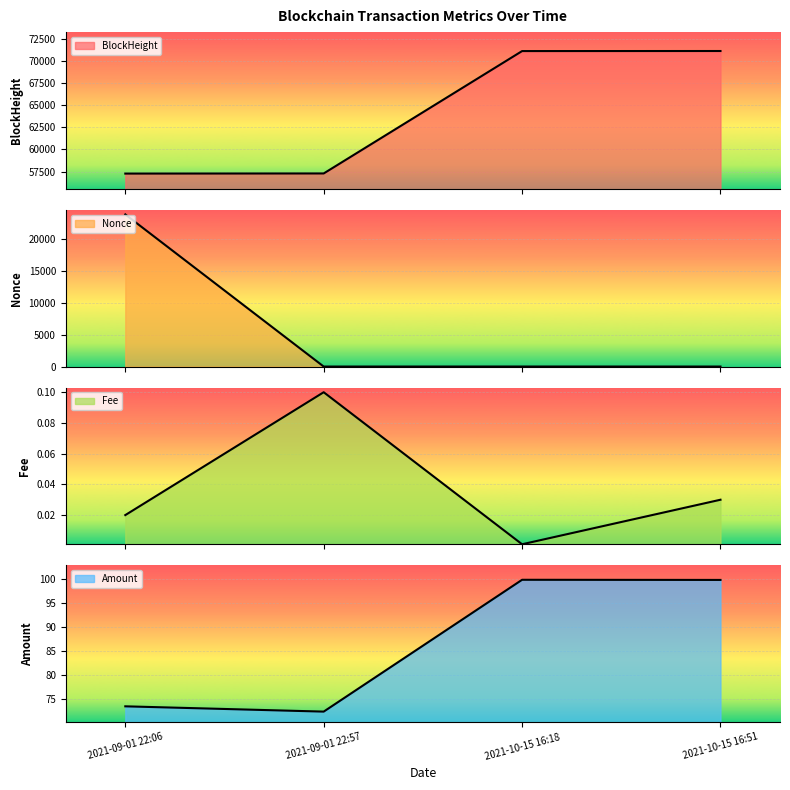

Which series has the largest total across all categories?

BlockHeight